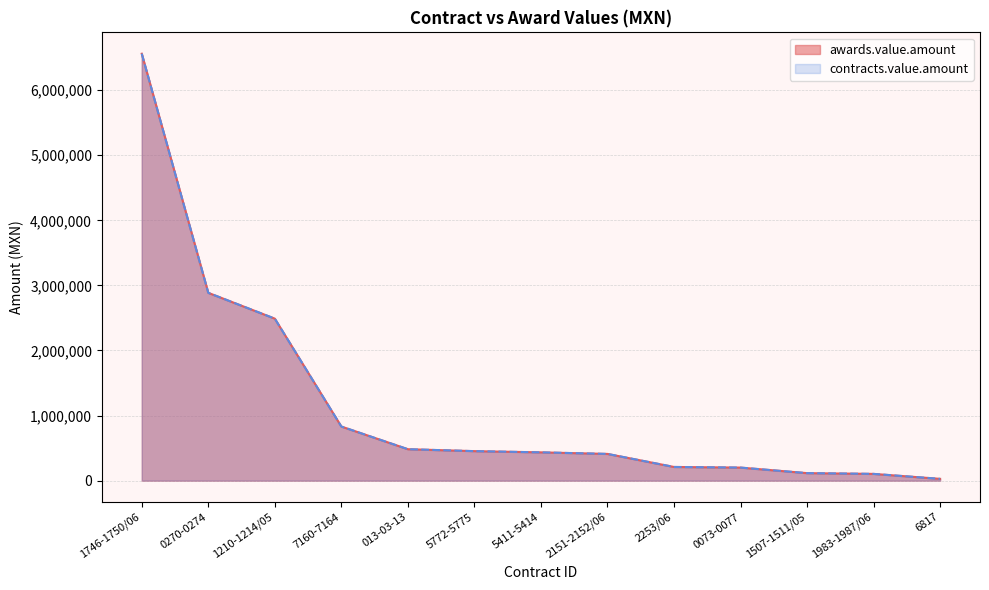

Between 1210-1214/05 and 7160-7164, which series saw the biggest shift?

awards.value.amount